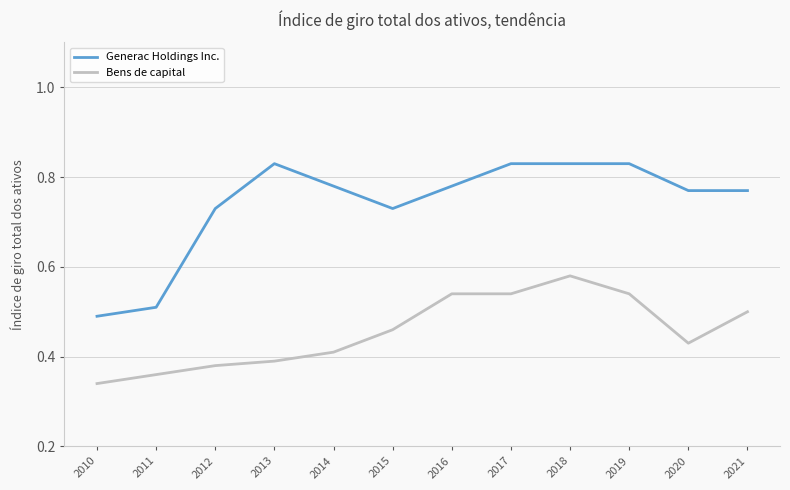

Which series has the widest spread of values?

Generac Holdings Inc.